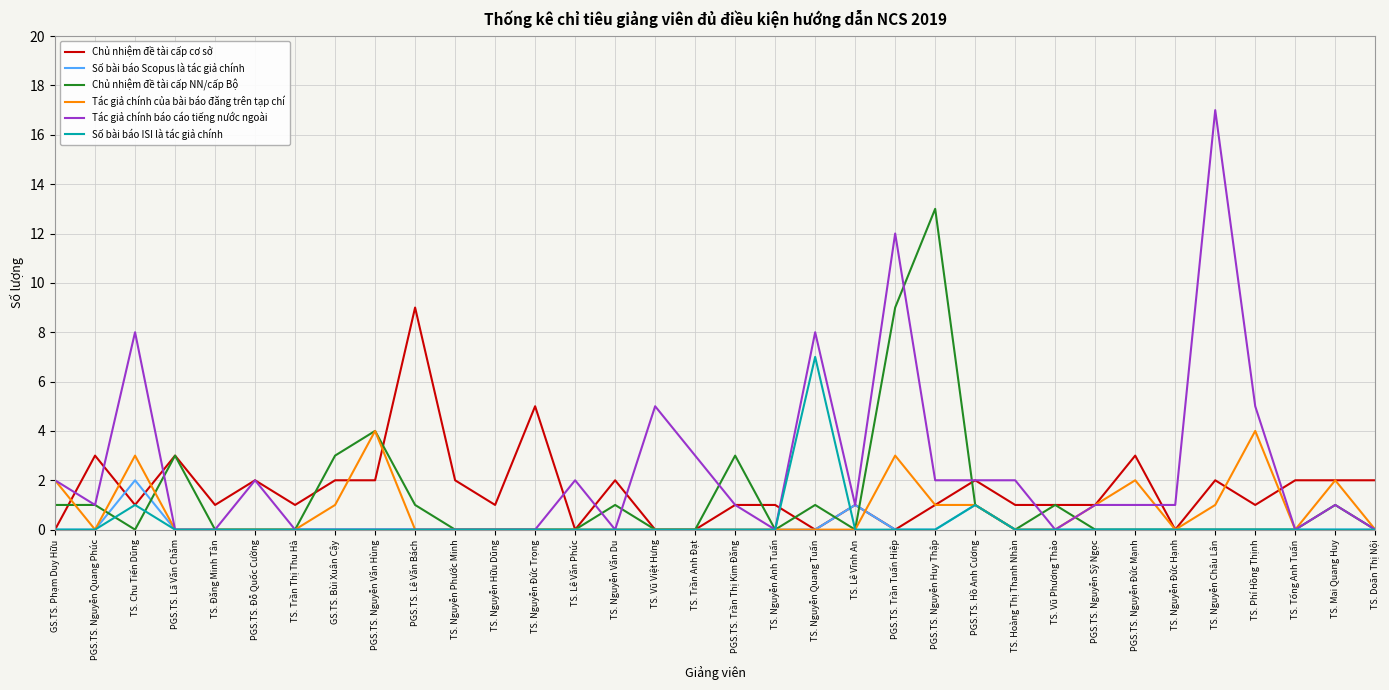

How many lines are shown in the chart?

6